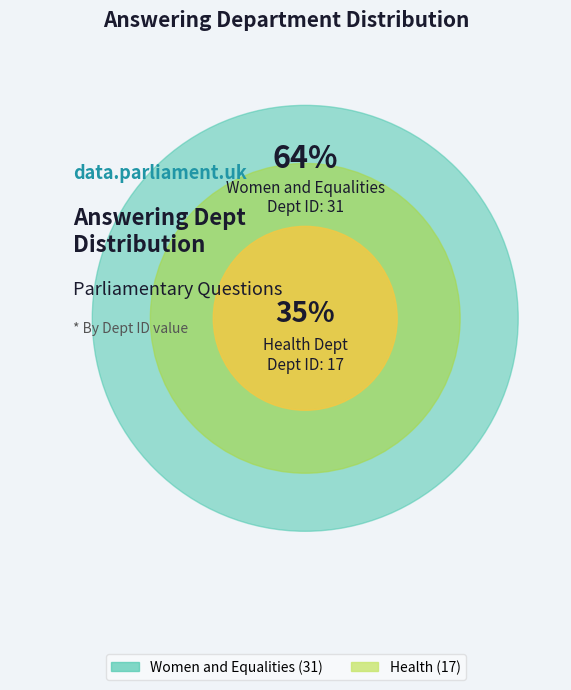

Which category has the biggest portion of the pie?

Women and Equalities (31)